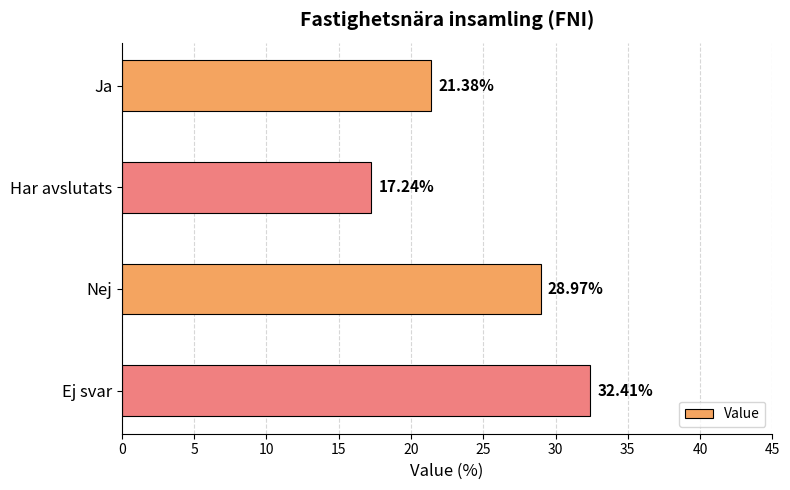

Where is the data nearest to the value 24?

Ja